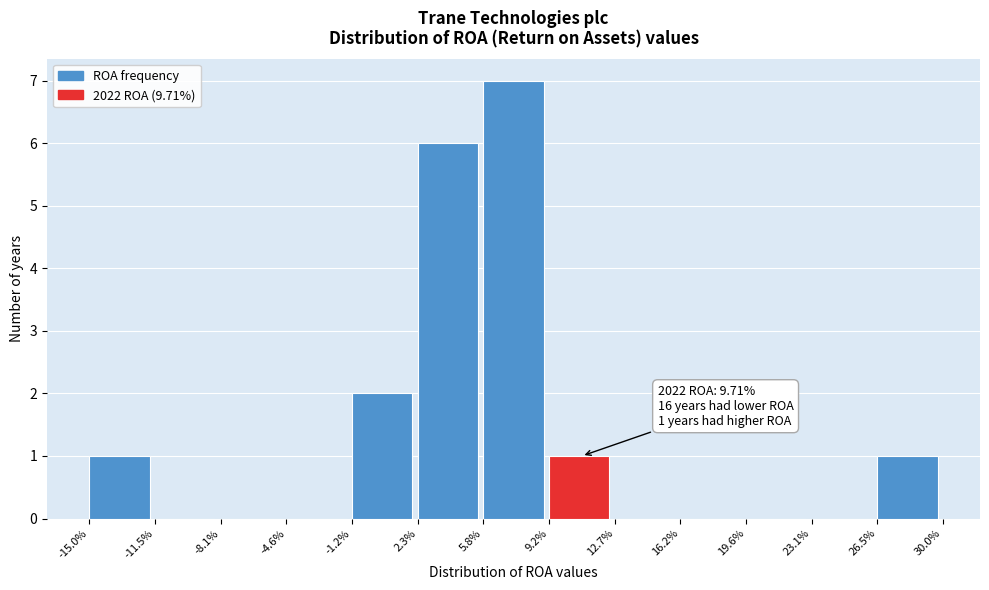

Reading left to right, list all the values displayed in this chart.

-15.0%=1	-11.5%=0	-8.1%=0	-4.6%=0	-1.2%=2	2.3%=6	5.8%=7	9.2%=1	12.7%=0	16.2%=0	19.6%=0	23.1%=0	26.5%=1